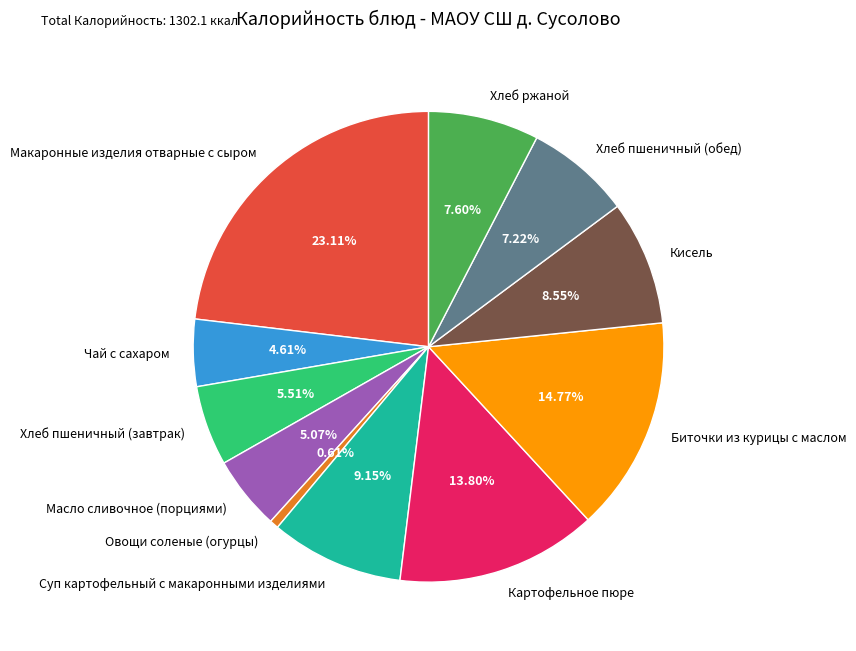

What is the smallest slice in the pie chart?

Овощи соленые (огурцы)